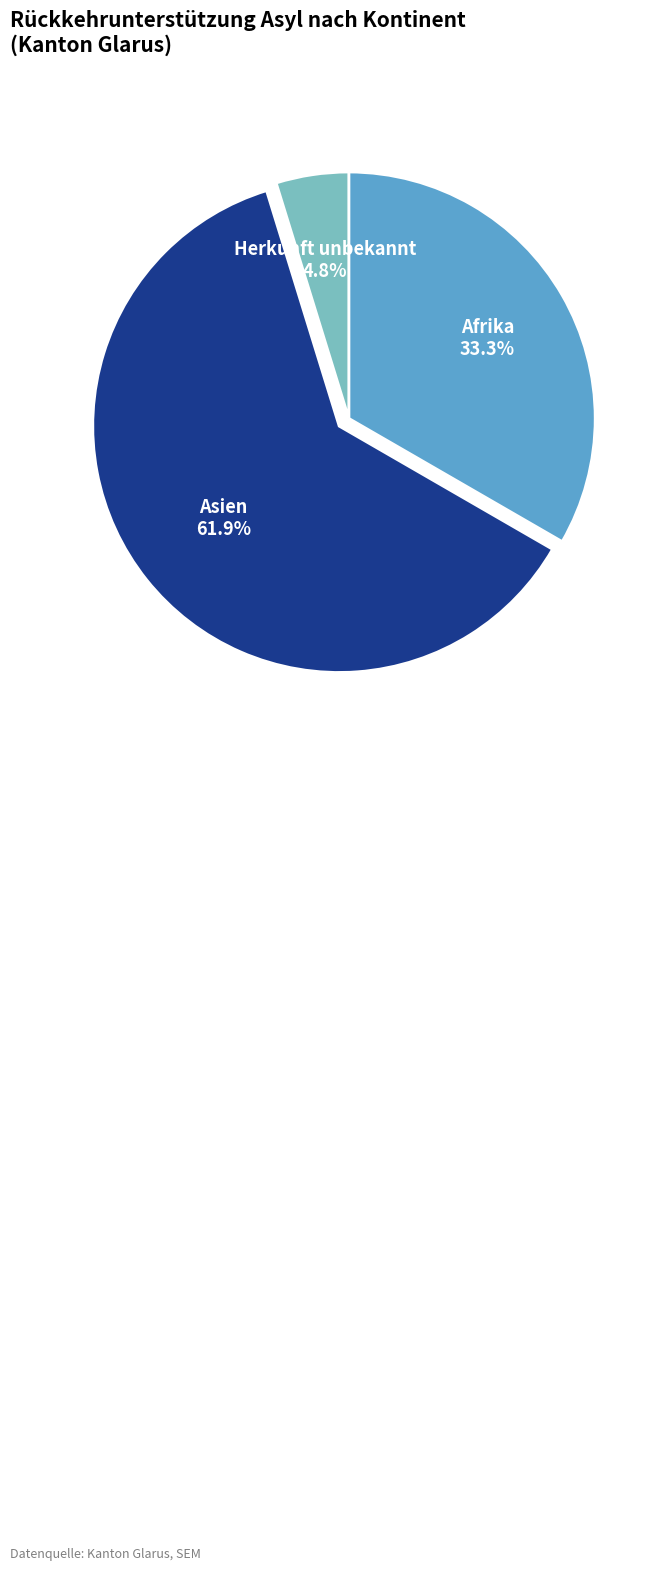

Does any single category account for the majority?

Yes